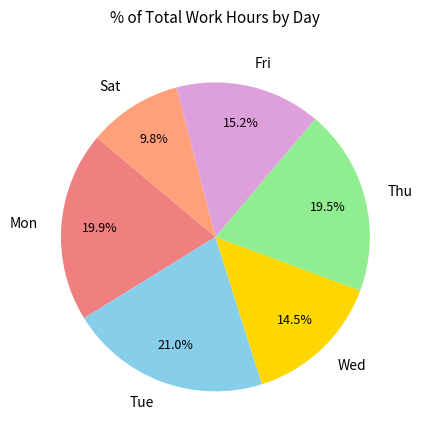

Combined, do Mon and Fri account for over 50%?

No